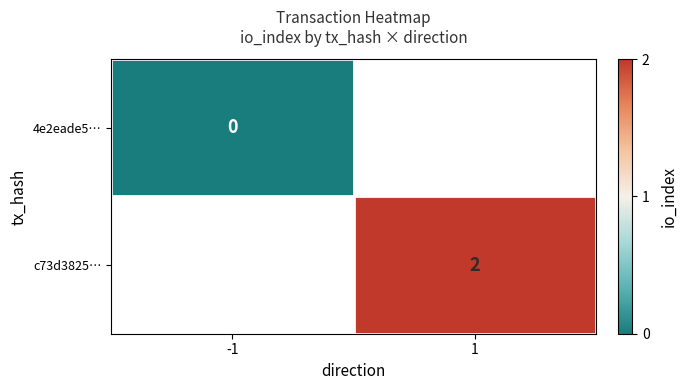

Is the value of 4e2eade5… at -1 greater than the value of c73d3825… at 1?

No